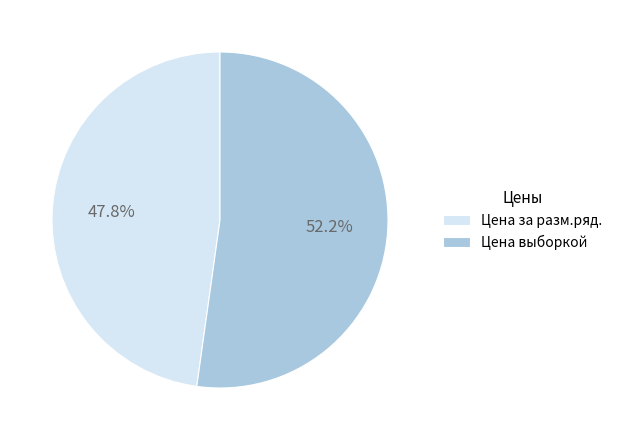

Which slice is the smallest?

Цена за разм.ряд.